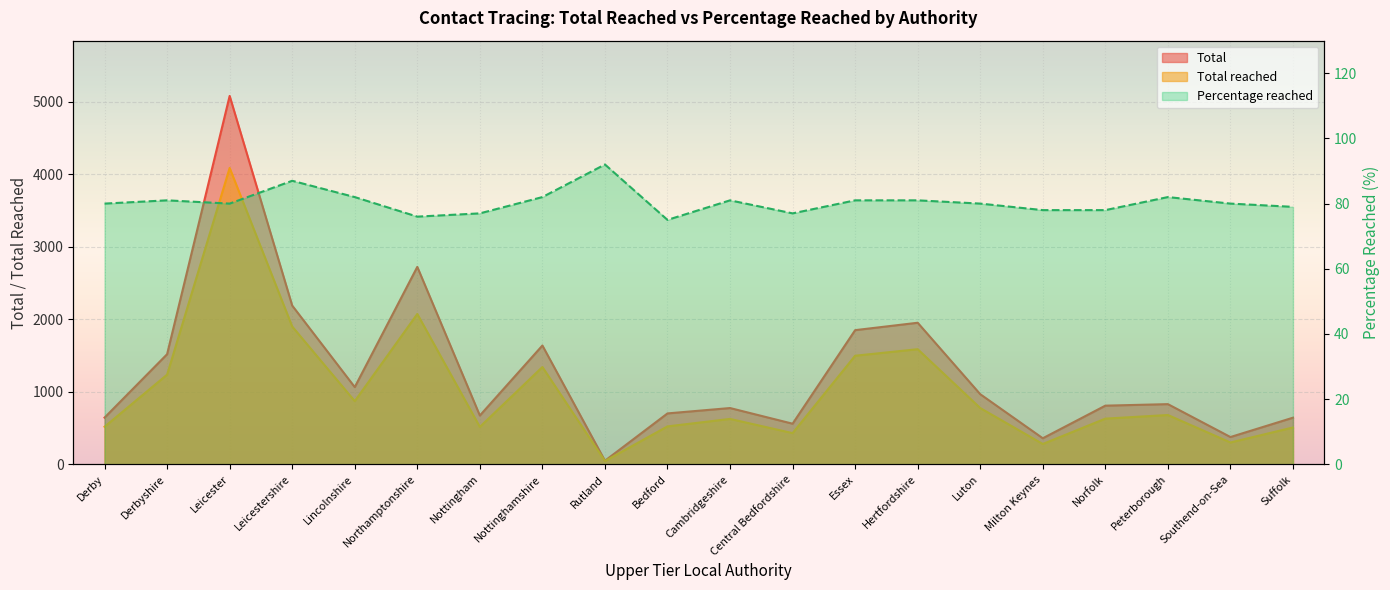

What is the difference between the highest and lowest values at Norfolk?

552